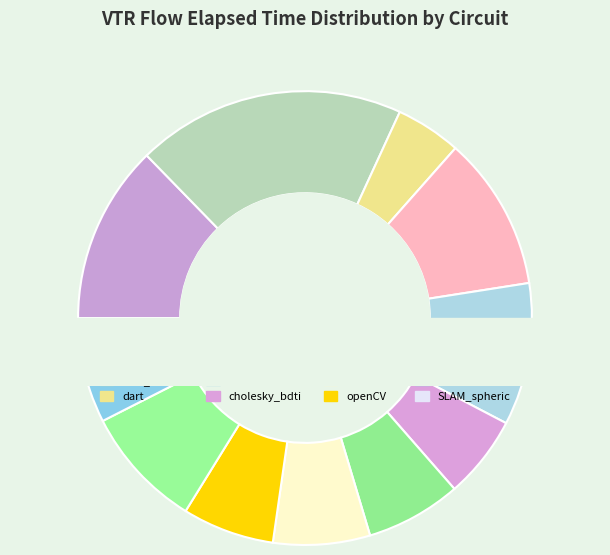

What is the smallest slice in the pie chart?

SLAM_spheric